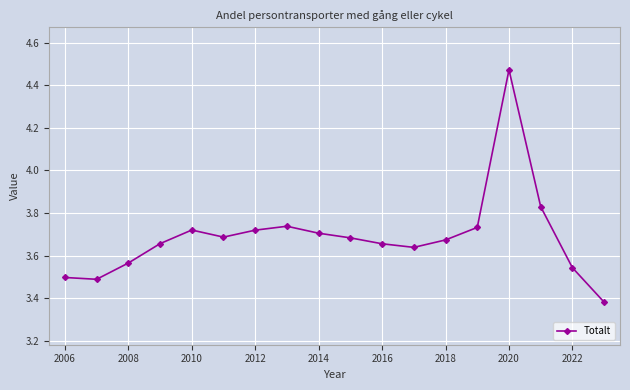

What is the difference between the maximum and minimum values?

1.1